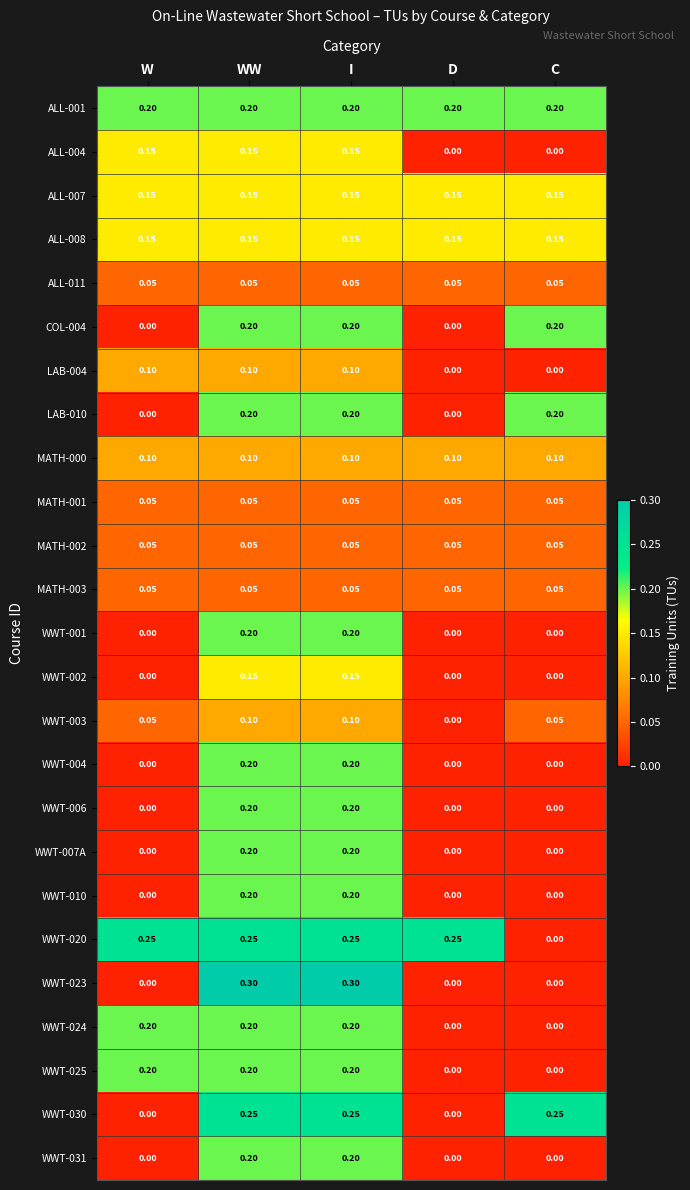

At how many categories does at least one series exceed 0?

5